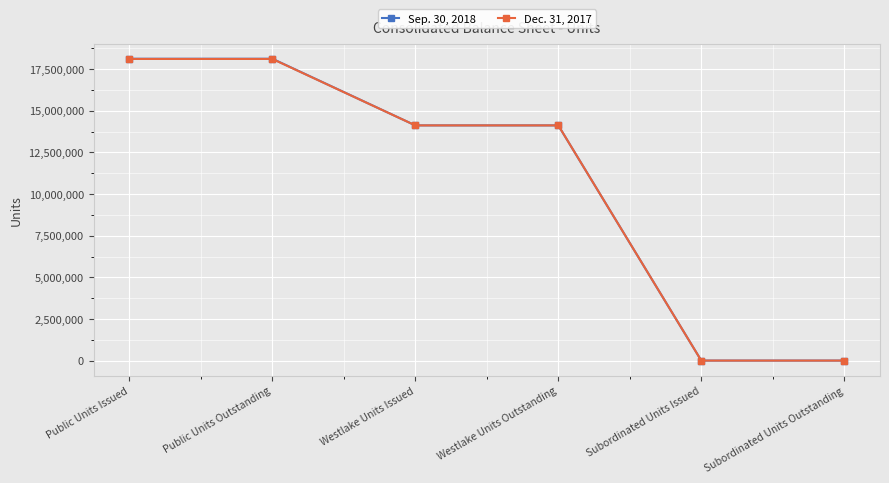

What is the maximum value shown in the chart?

18125141